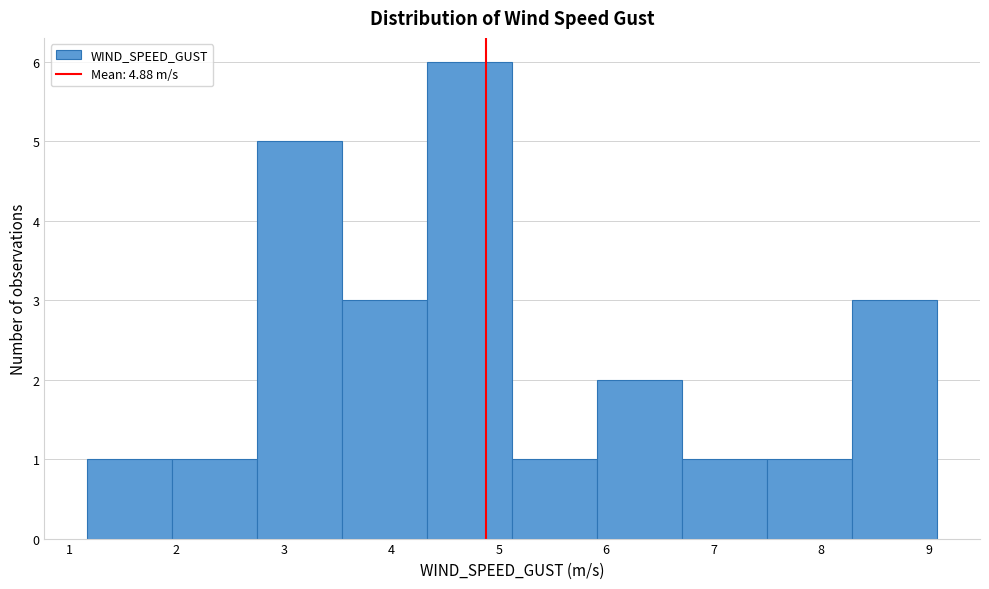

What is the height of the bar covering 2.0 to 2.8 on the x-axis? Neither the bar edges nor the heights are printed on the chart, so give them approximately, as read against the axes.

1